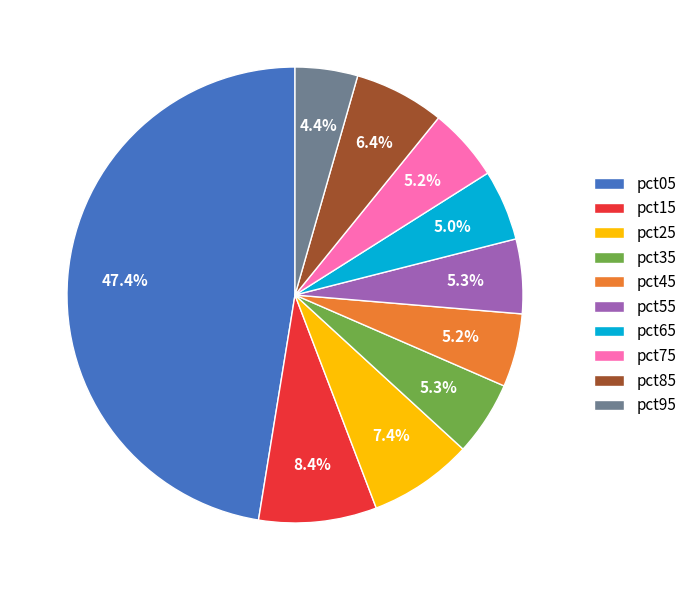

Do pct75 and pct45 together represent more than half of the pie?

No